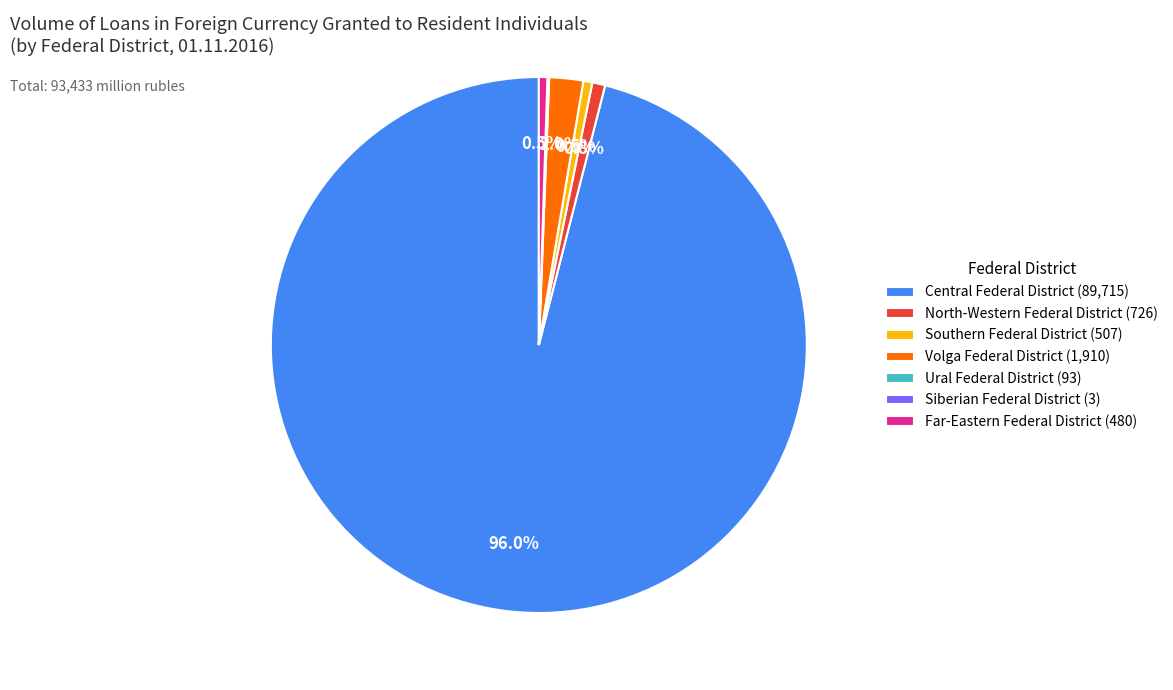

How much of the chart is everything except Far-Eastern Federal District (480)?

99.5%